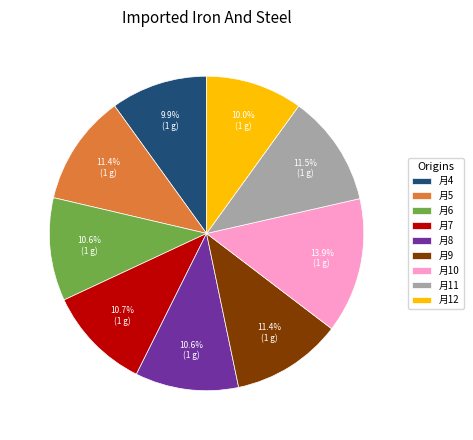

Does 月8 account for over 50% of the chart?

No